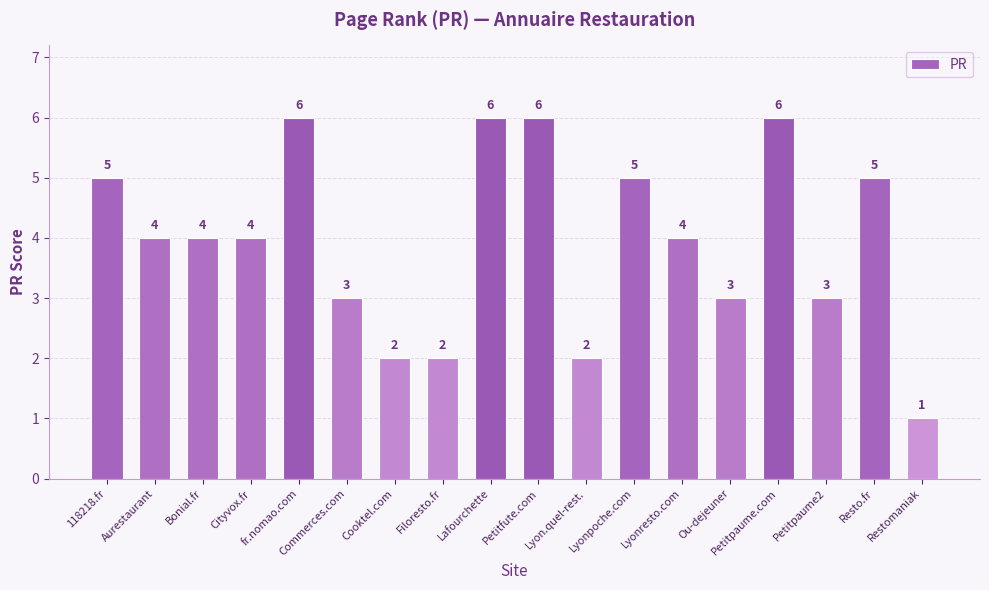

What is the label of the 15th bar from the right?

Cityvox.fr